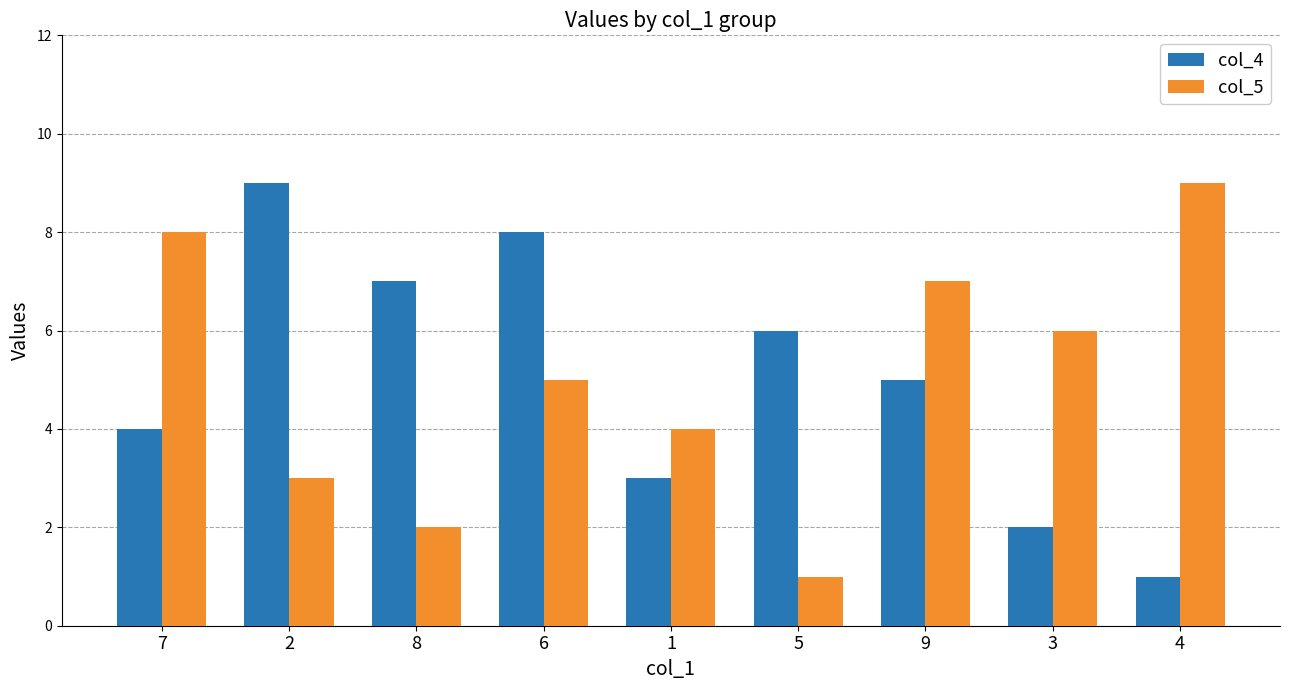

How many groups of bars are there?

9